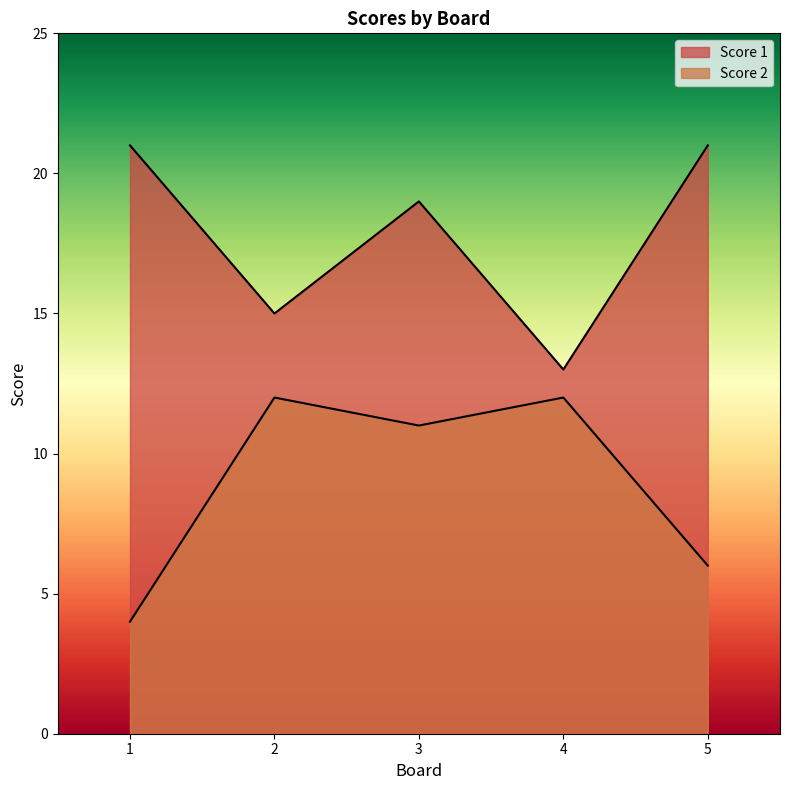

Rank the series at 5 from lowest to highest value.

Score 2, Score 1